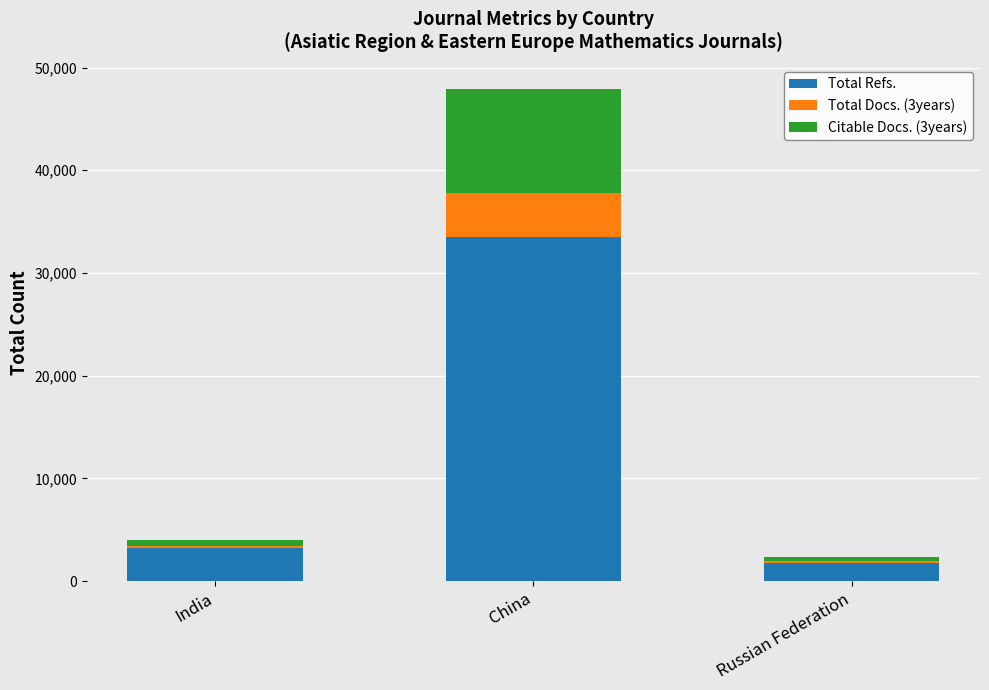

Read the Total Refs. value at India, to the nearest 50.

3200